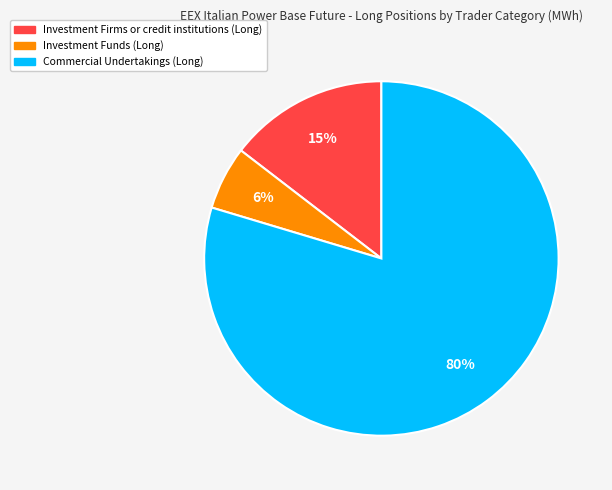

The Investment Firms or credit institutions (Long) slice represents 3% of the pie. True or false?

False